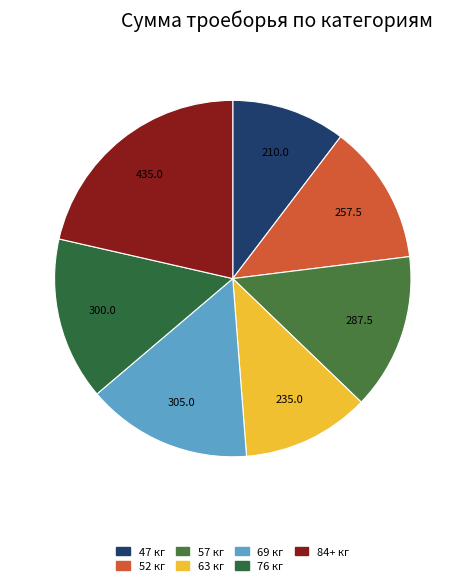

Count the number of slices in the pie.

7